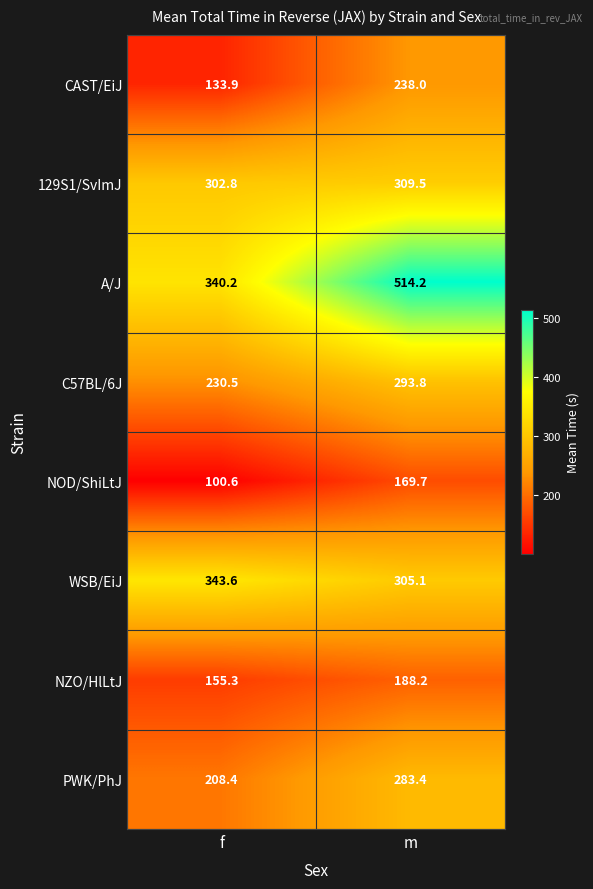

What value does the A/J series have at f?

340.2